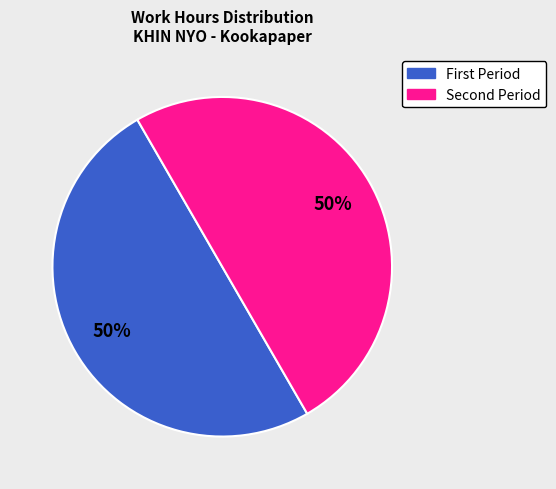

To the nearest percent, what is the average slice percentage?

50%